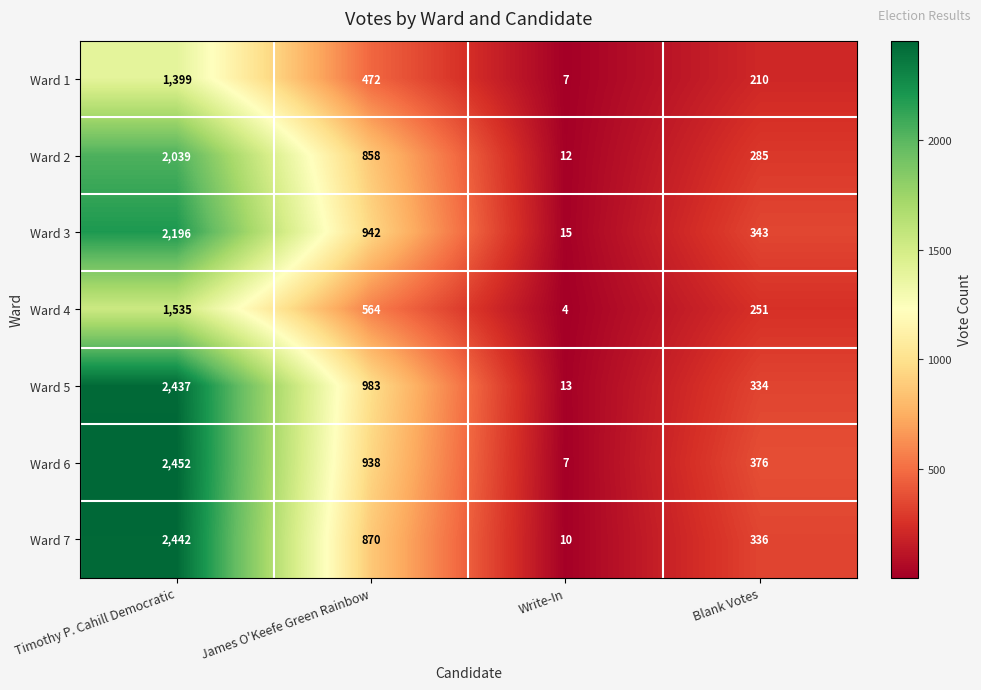

Which series has the widest spread of values?

Ward 6